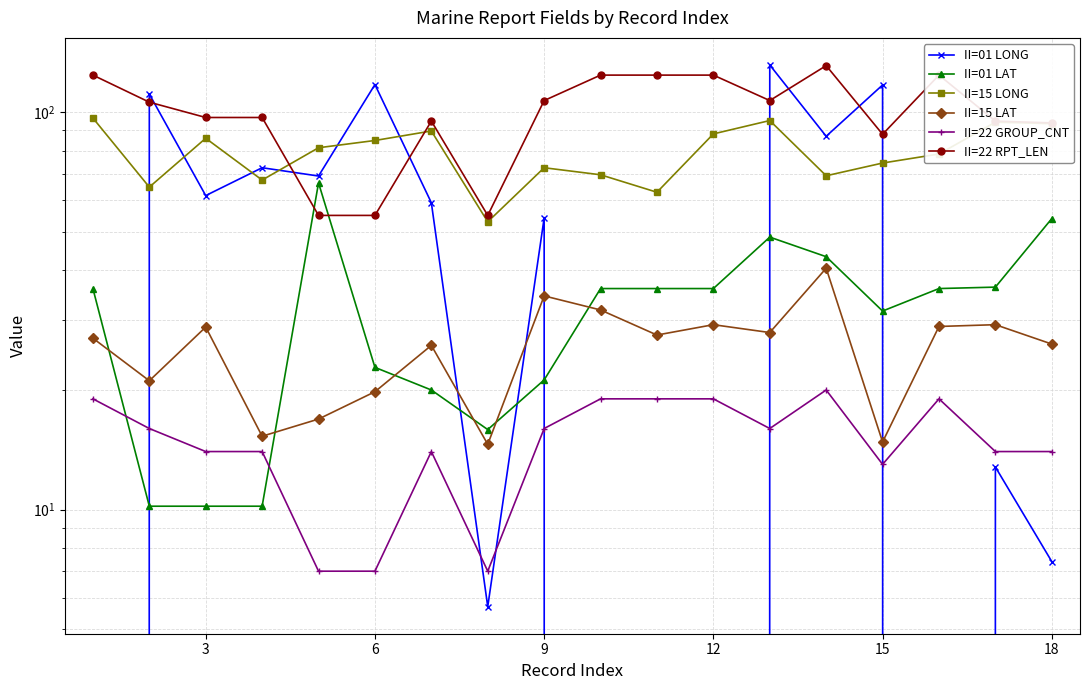

What is the sum of all II=15 LAT values?

459.8